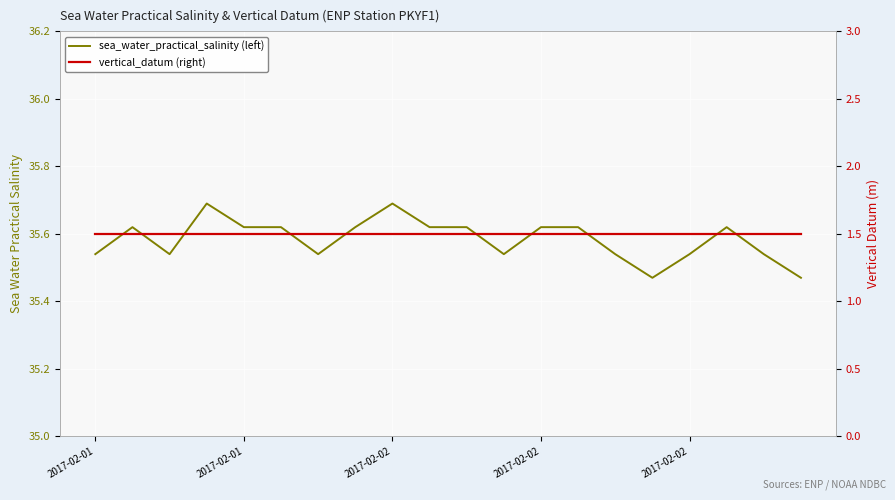

What is the total value across all series at 9?

37.1